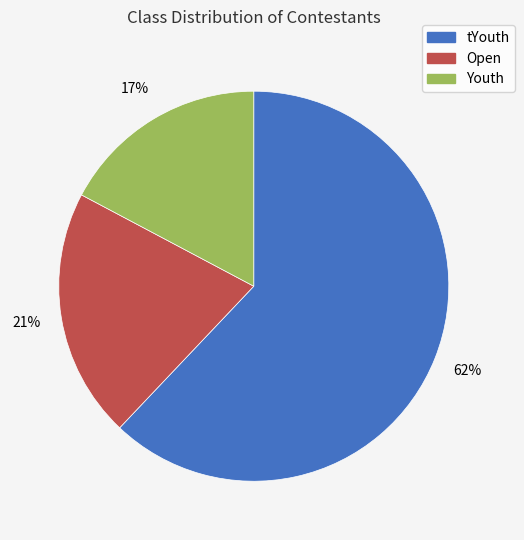

Approximately how many times larger is the value at Open compared to tYouth?

0.3